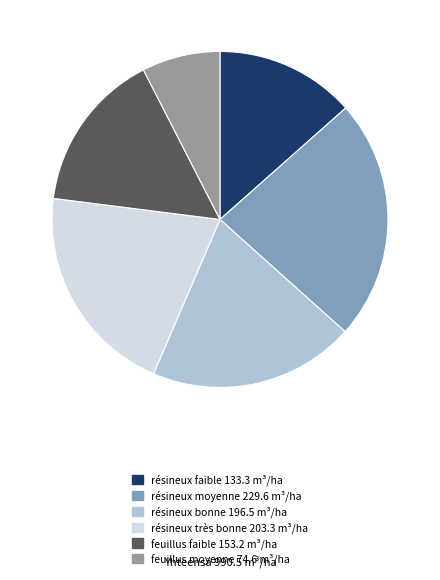

Which slice is the smallest?

feuillus moyenne 74.6 m³/ha